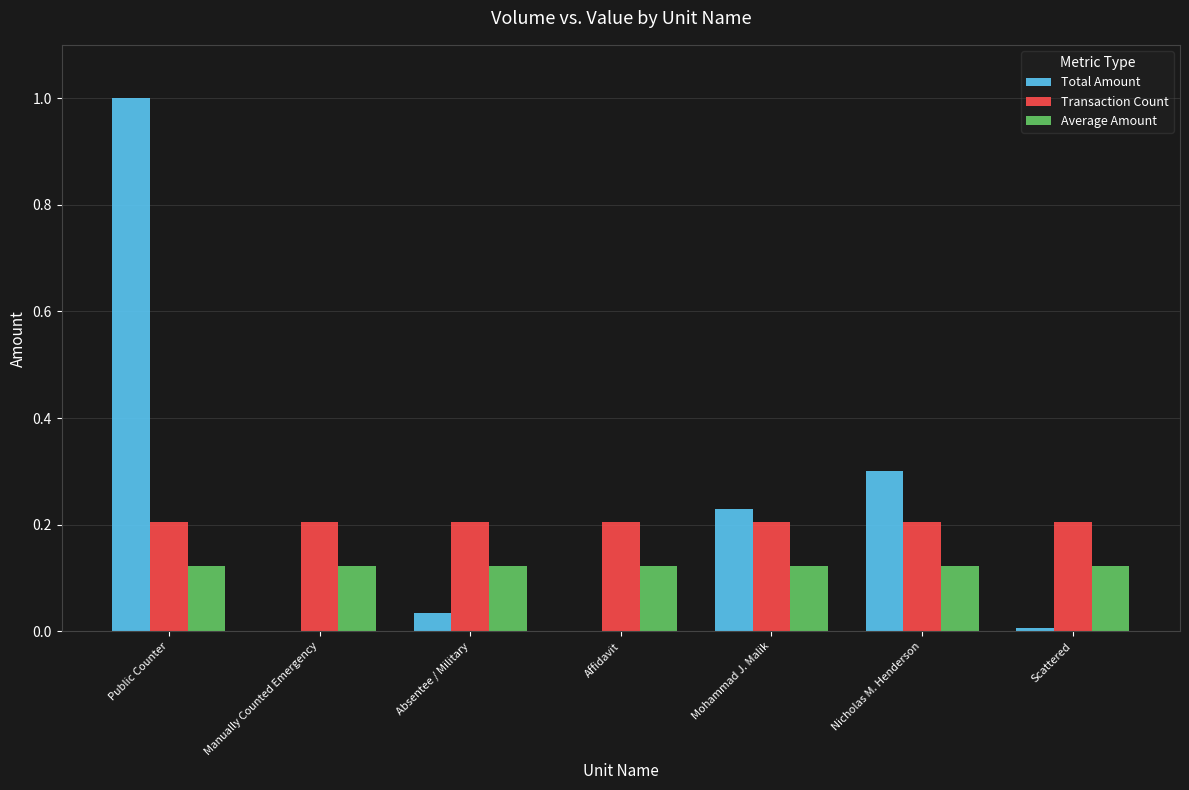

What is the sum of the Transaction Count values at Affidavit and Mohammad J. Malik?

0.4